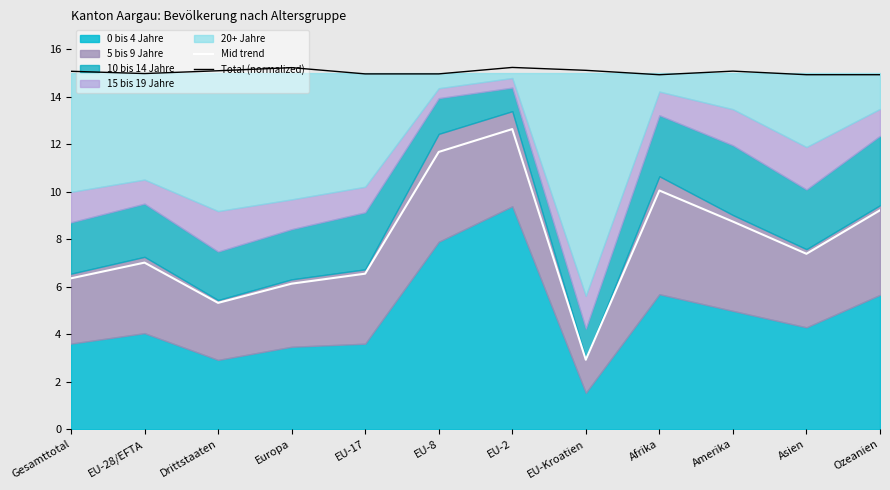

What is the label of the 3rd point from the left?

Drittstaaten